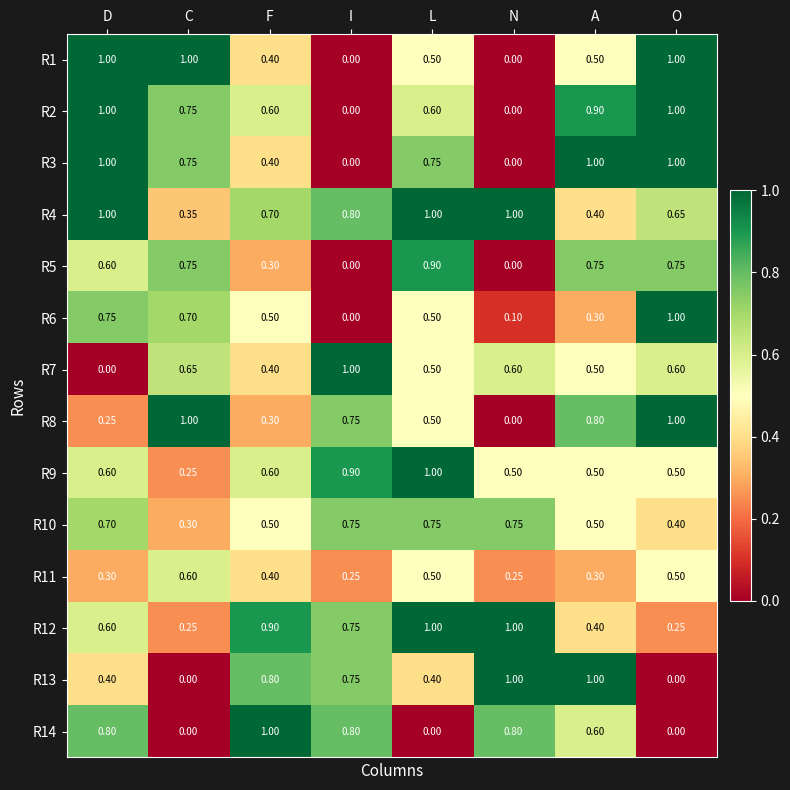

Is the value of R5 at D greater than the value of R6 at D?

No